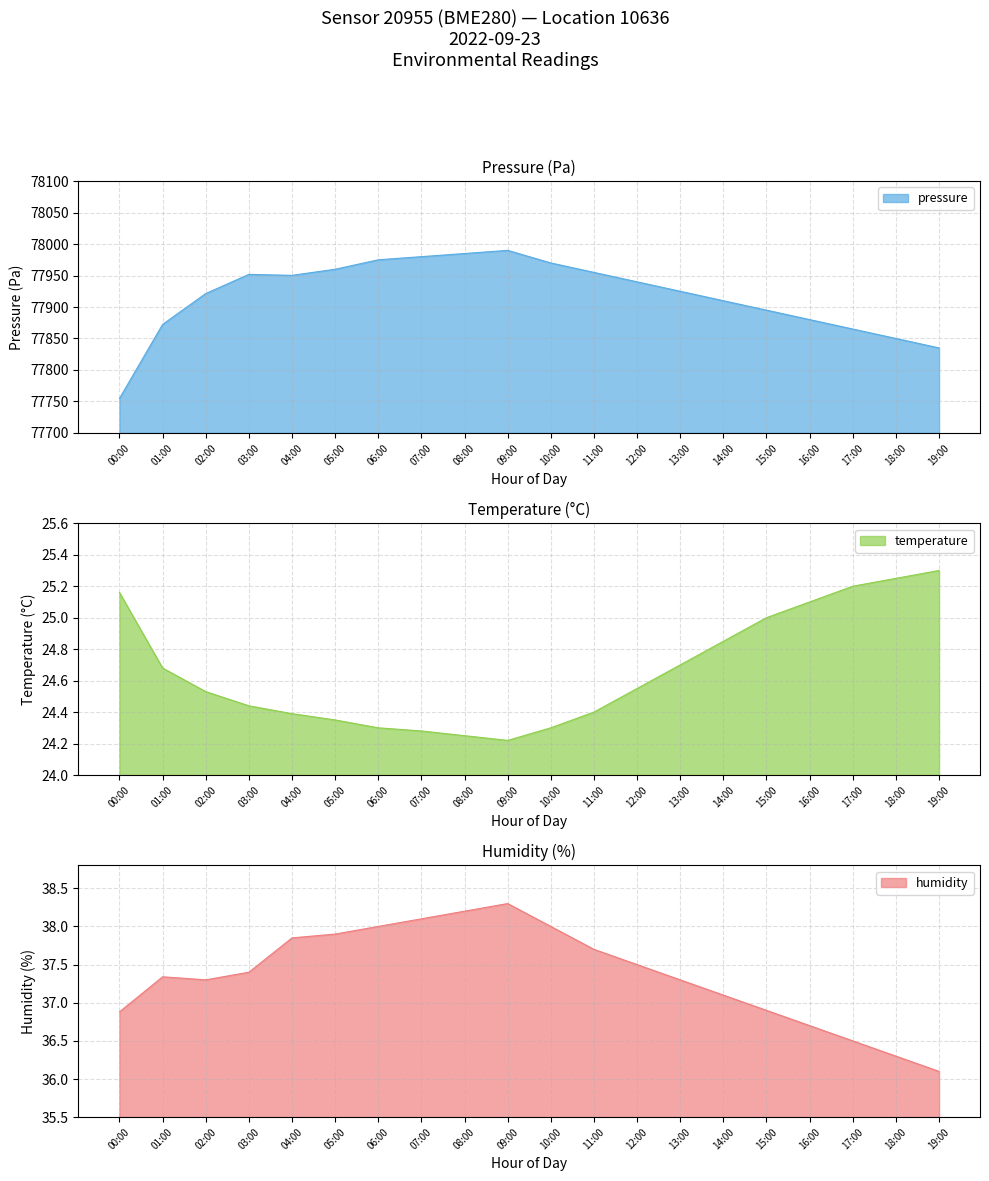

What is the average value of the pressure series?

77918.3